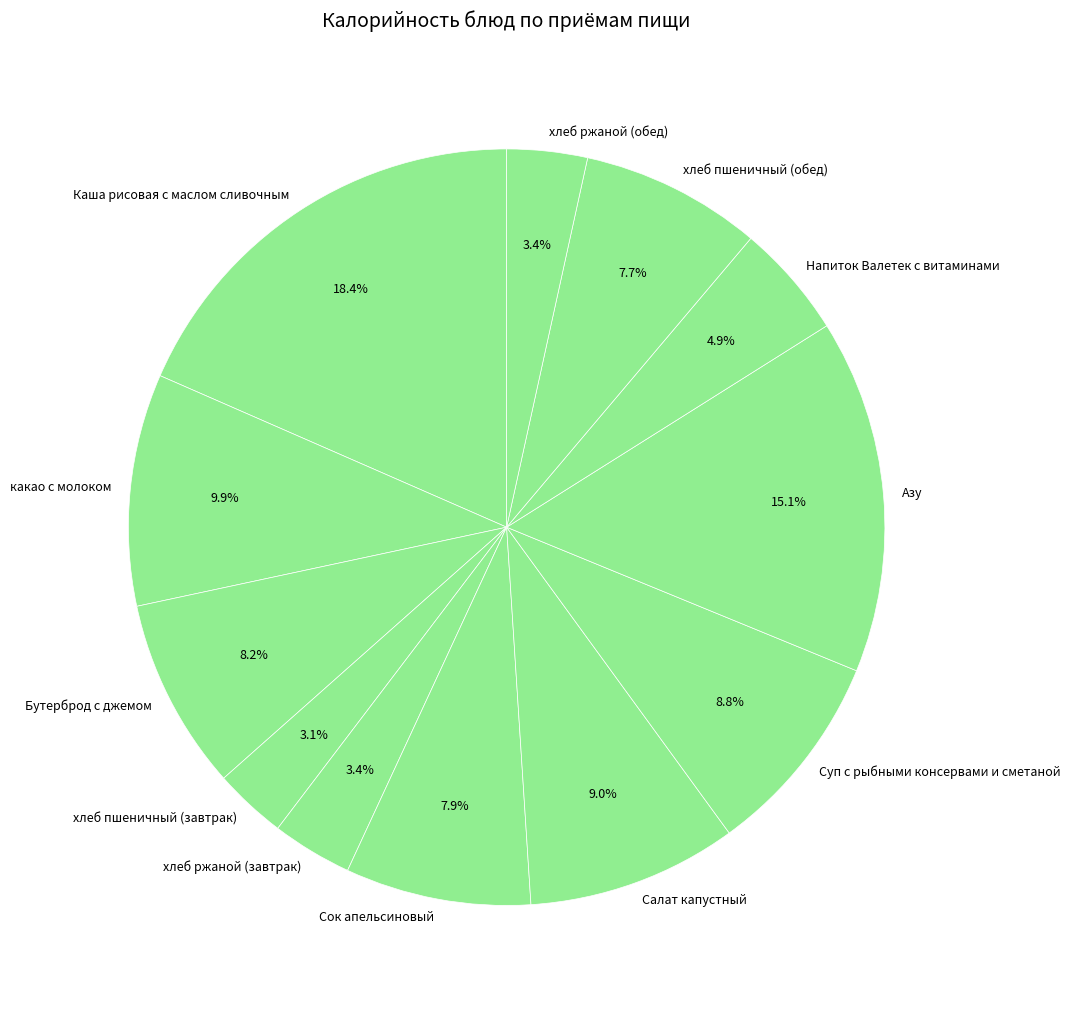

True or false: хлеб пшеничный (завтрак) accounts for 3% of the total.

True